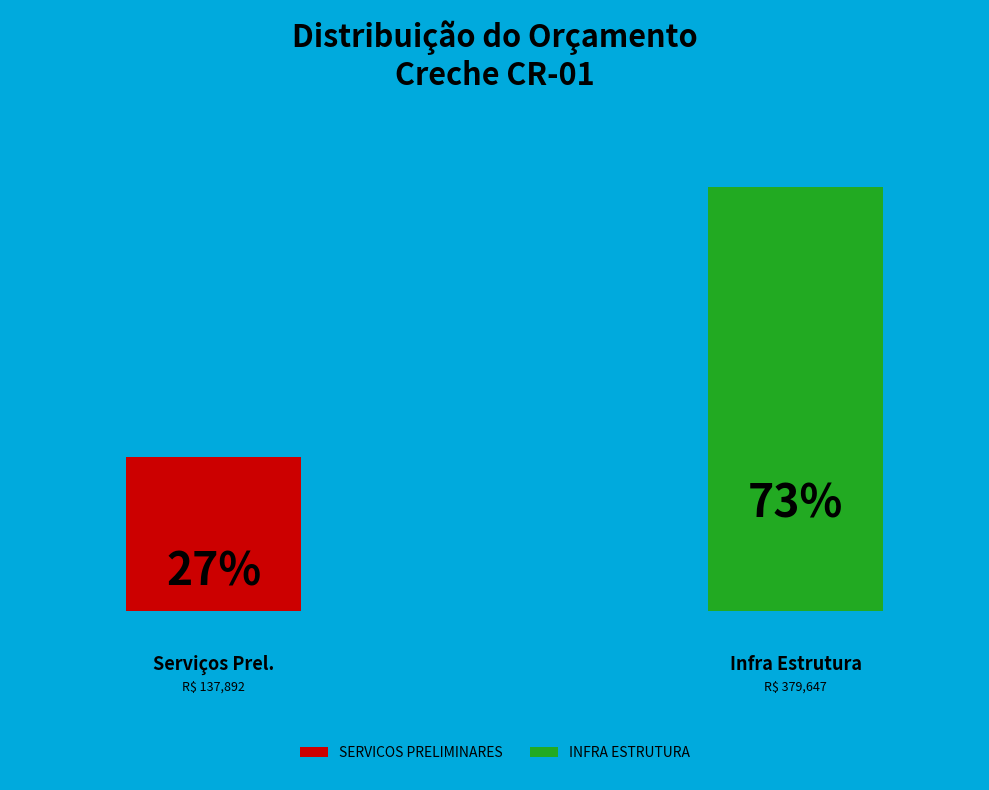

Rank the categories by value from highest to lowest.

INFRA ESTRUTURA, SERVICOS PRELIMINARES